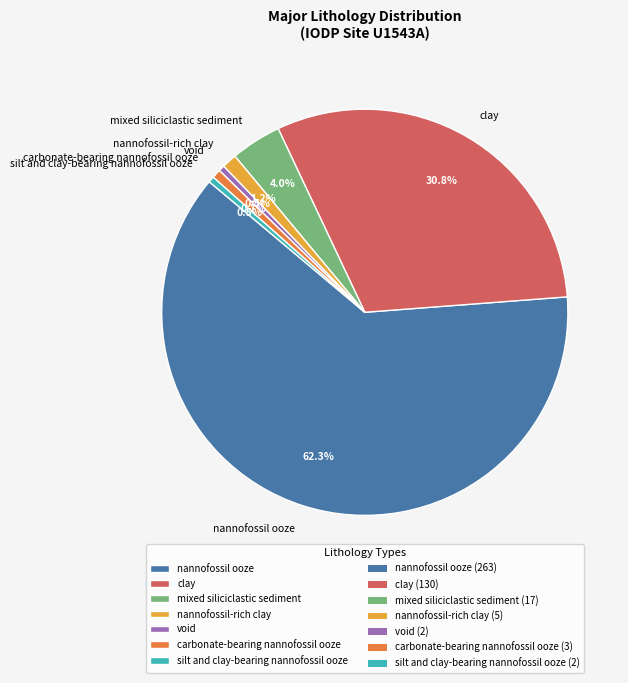

Which category has the biggest portion of the pie?

nannofossil ooze